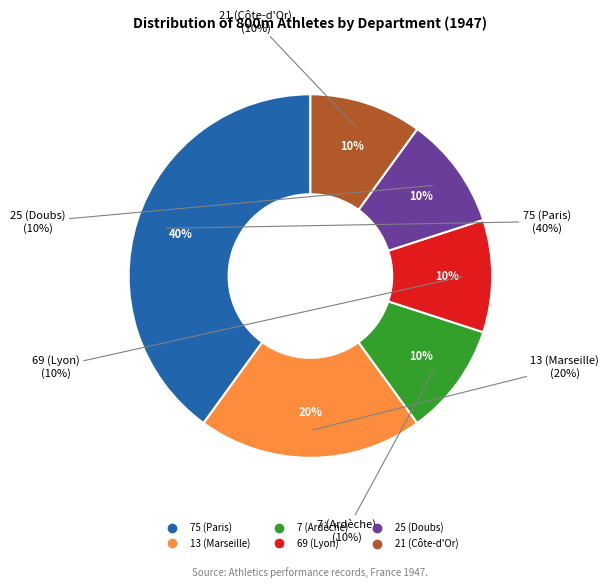

Is it true that 3 is 1% of the pie?

False